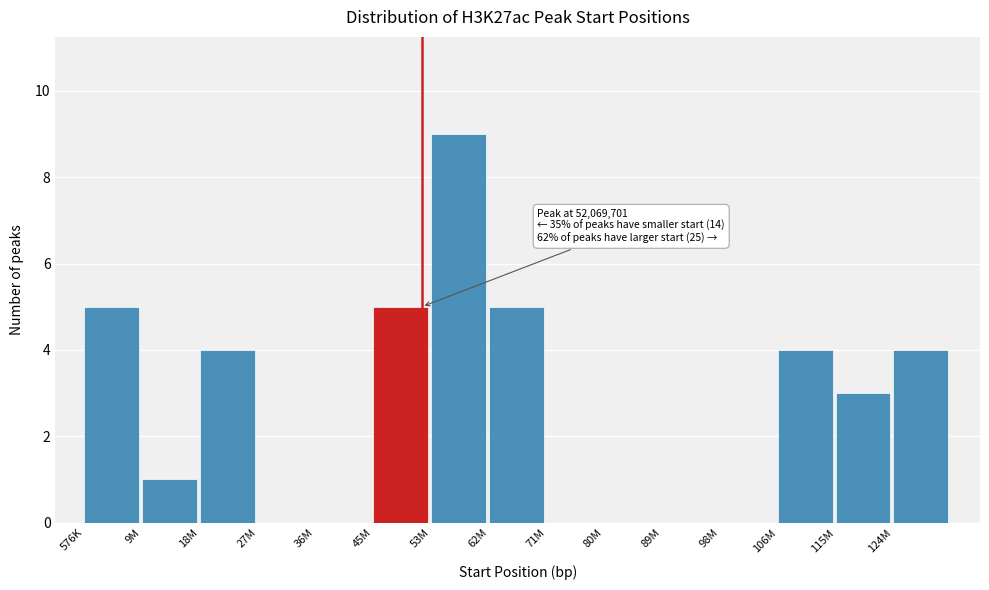

Reading left to right, list all the values displayed in this chart.

576K=5	9M=1	18M=4	27M=0	36M=0	45M=5	53M=9	62M=5	71M=0	80M=0	89M=0	98M=0	106M=4	115M=3	124M=4